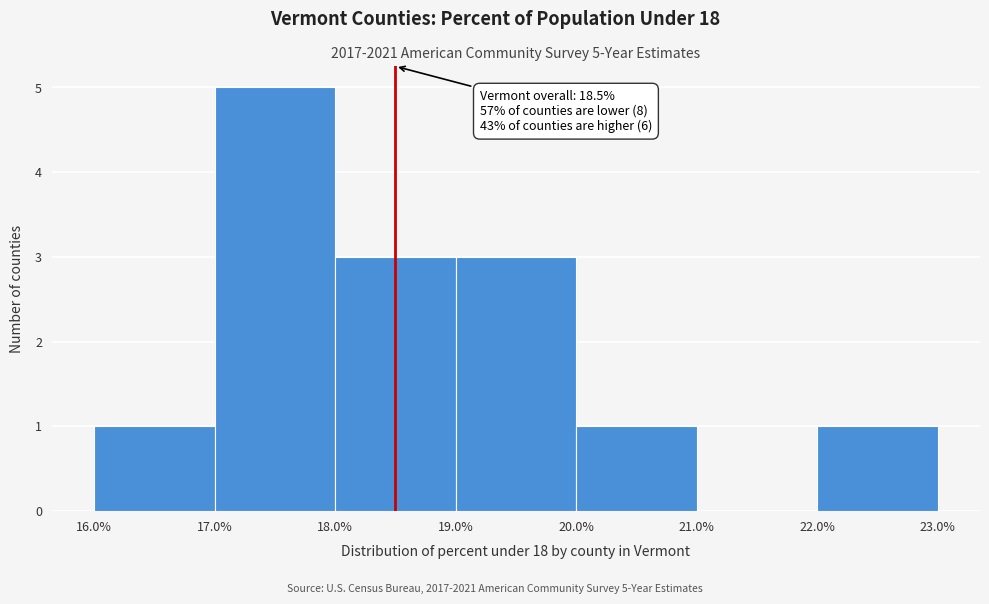

Which range on the x-axis has the tallest bar?

17.0% to 18.0%